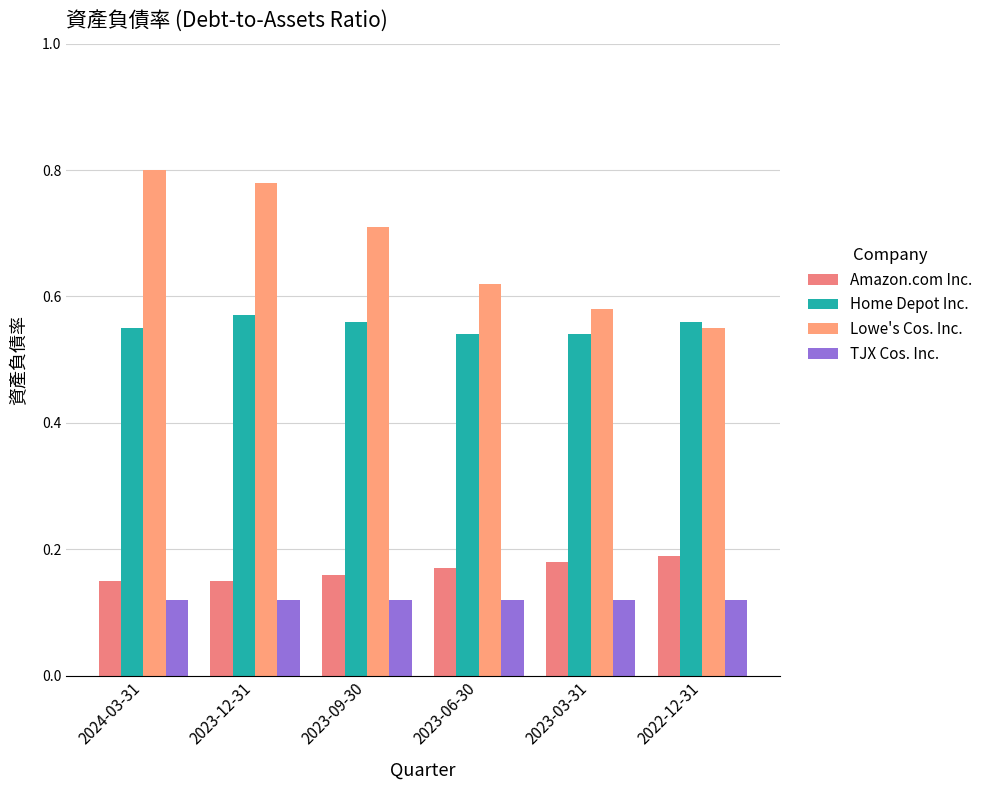

Reading left to right, transcribe all the data shown in this chart.

Amazon.com Inc.: 2024-03-31=0.1	2023-12-31=0.1	2023-09-30=0.2	2023-06-30=0.2	2023-03-31=0.2	2022-12-31=0.2
Home Depot Inc.: 2024-03-31=0.6	2023-12-31=0.6	2023-09-30=0.6	2023-06-30=0.5	2023-03-31=0.5	2022-12-31=0.6
Lowe's Cos. Inc.: 2024-03-31=0.8	2023-12-31=0.8	2023-09-30=0.7	2023-06-30=0.6	2023-03-31=0.6	2022-12-31=0.6
TJX Cos. Inc.: 2024-03-31=0.1	2023-12-31=0.1	2023-09-30=0.1	2023-06-30=0.1	2023-03-31=0.1	2022-12-31=0.1